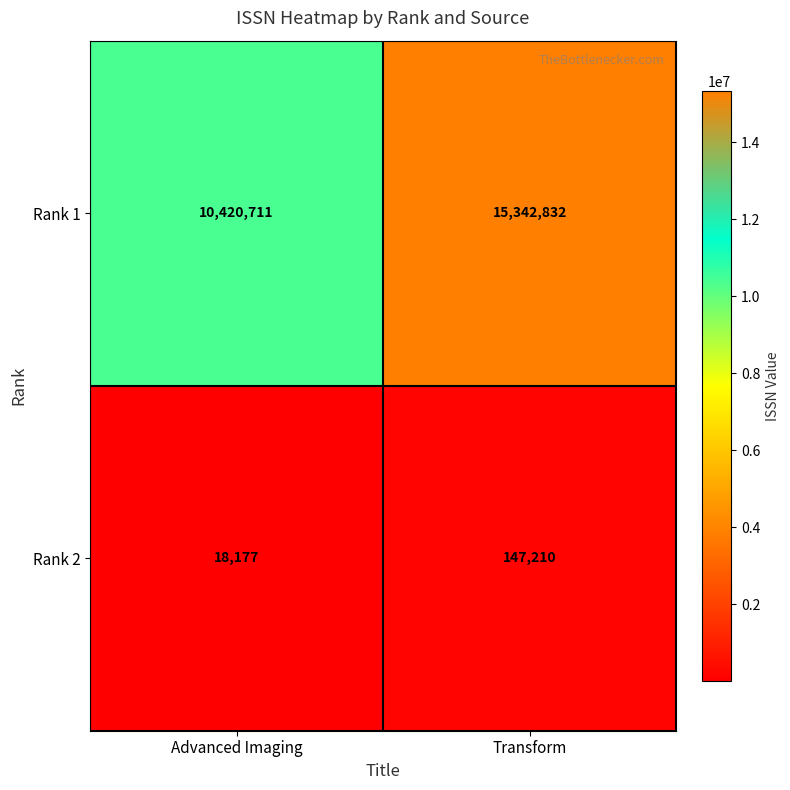

What is the smallest value displayed?

18177